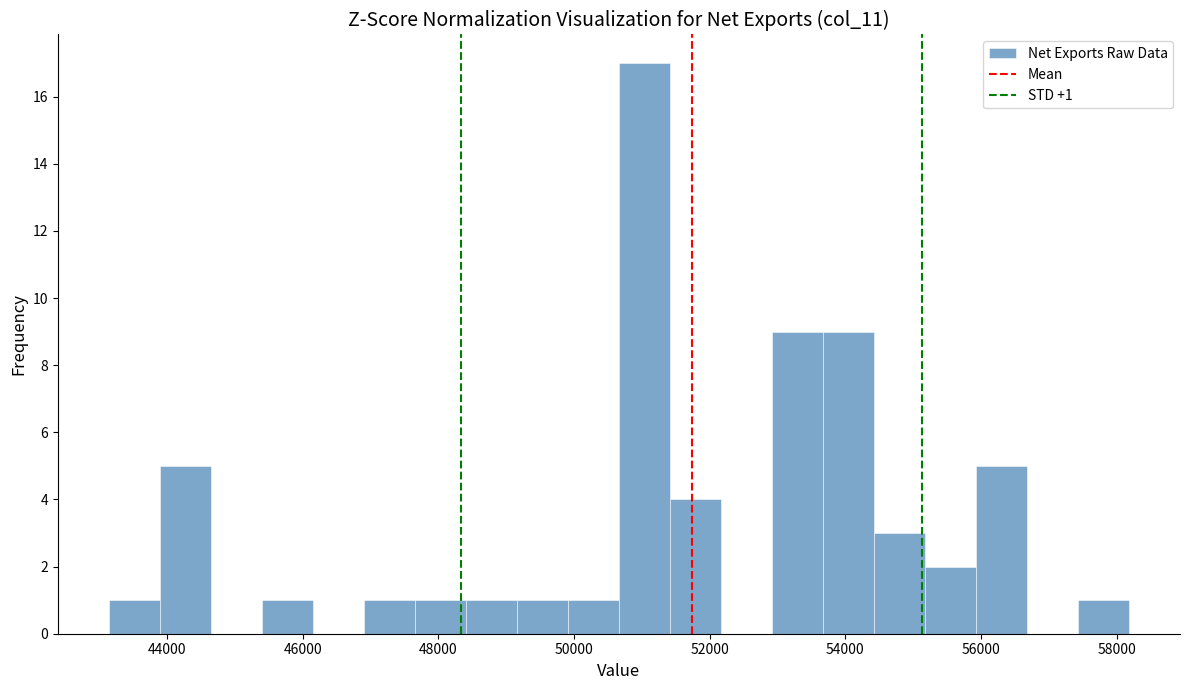

Around what value on the x-axis is the tallest bar? Give the approximate position of its centre, as read against the axis.

51000